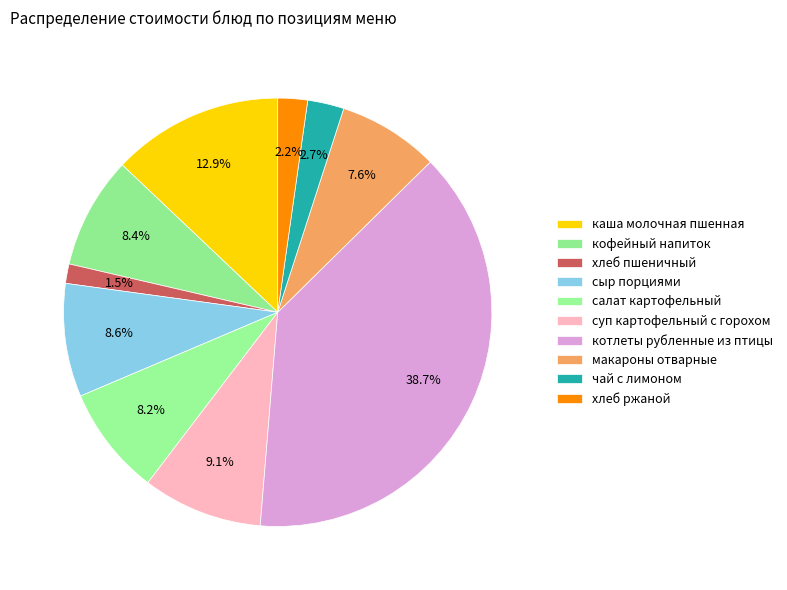

Count the number of slices in the pie.

10